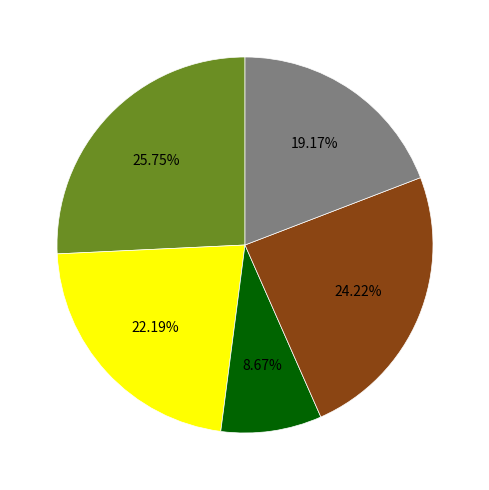

Is there a majority slice in this chart?

No